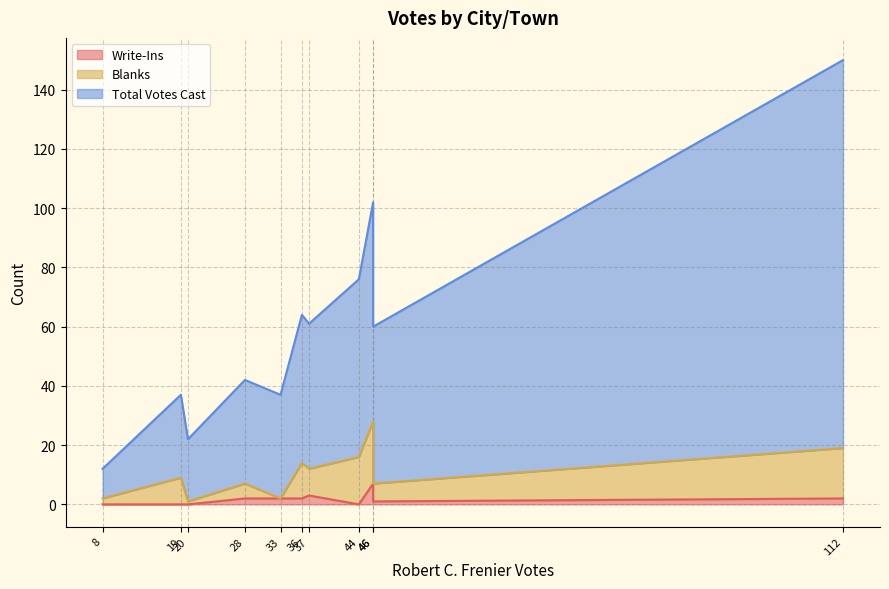

How many data points in Blanks are less than 9?

5